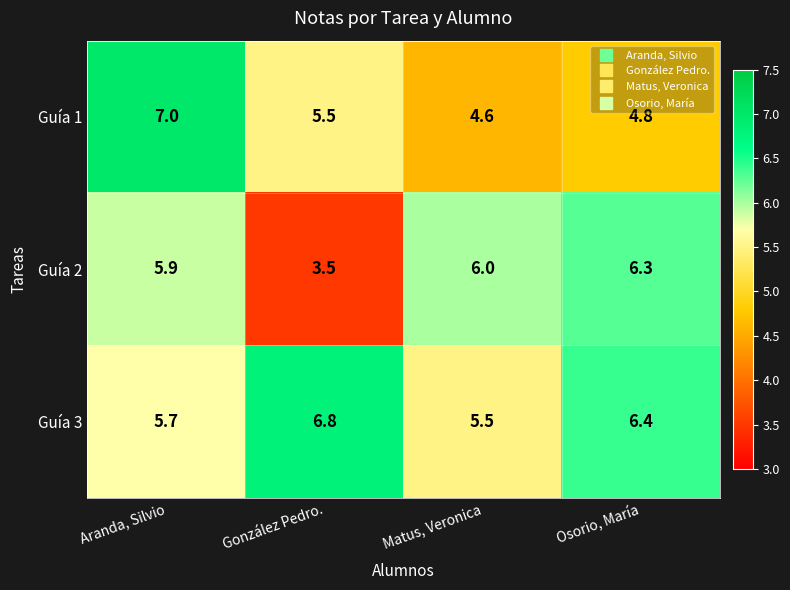

Which series has the widest spread of values?

Guía 2